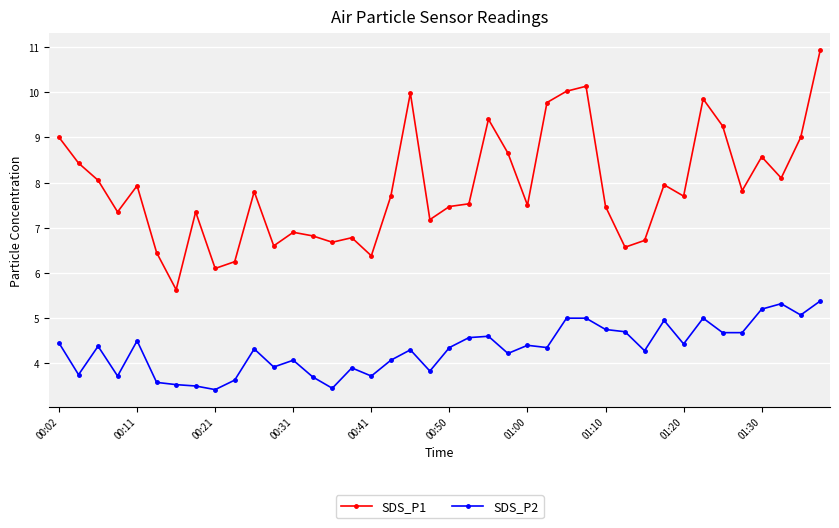

True or false: SDS_P2 has more than 1 interior local peaks.

True